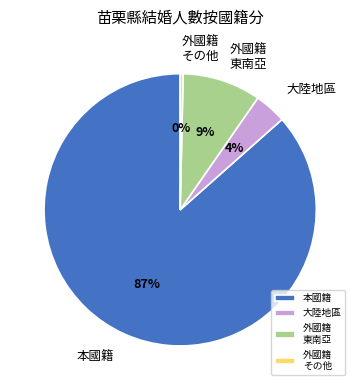

To the nearest percent, what is the combined percentage of 大陸地區 and 外國籍 その他?

4%